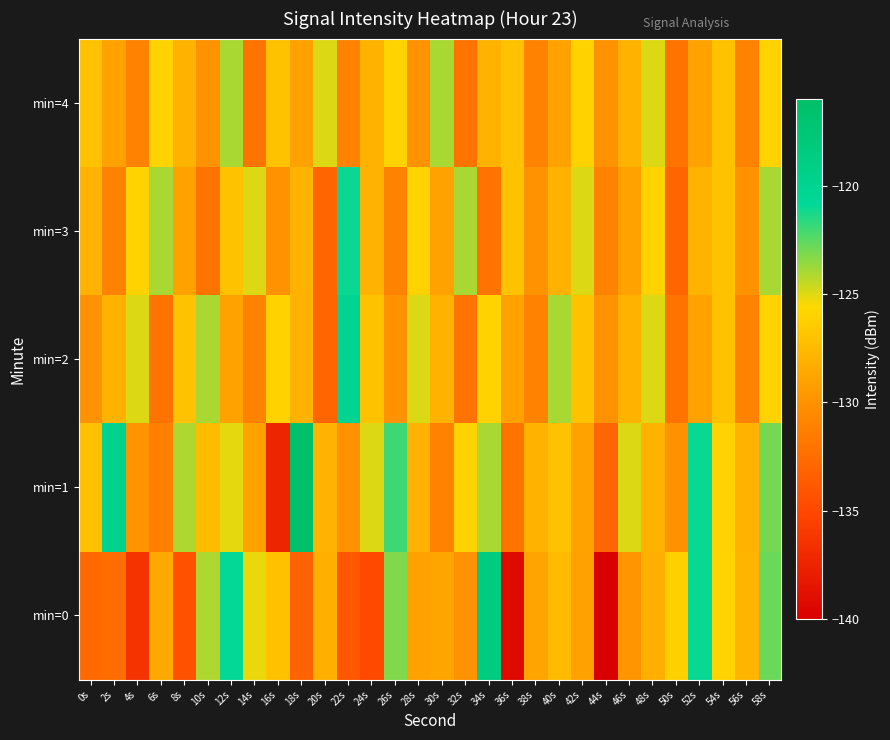

Which series has the widest spread of values?

min=0